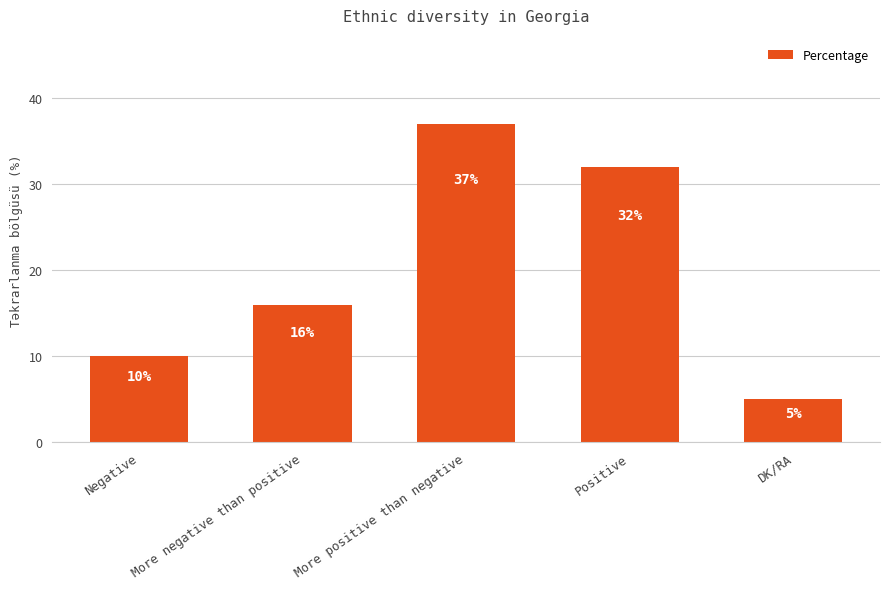

What is the difference between the second highest and minimum values?

27